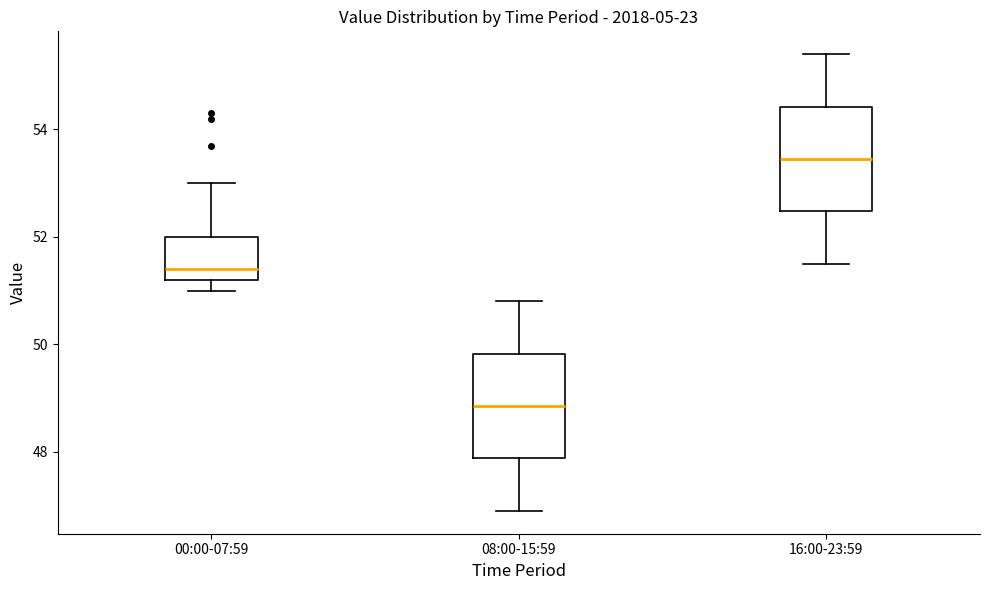

Reading left to right, transcribe this box plot: for each box, give where its median line is, the range the box spans, and where its two whiskers end, as read against the y-axis. The values are not printed on the chart, so give them approximately, as read against the axis.

00:00-07:59: median 51.4, box 51.2 to 52.0, whiskers 51.0 to 53.0
08:00-15:59: median 48.8, box 47.8 to 49.8, whiskers 47.0 to 50.8
16:00-23:59: median 53.4, box 52.4 to 54.4, whiskers 51.6 to 55.4